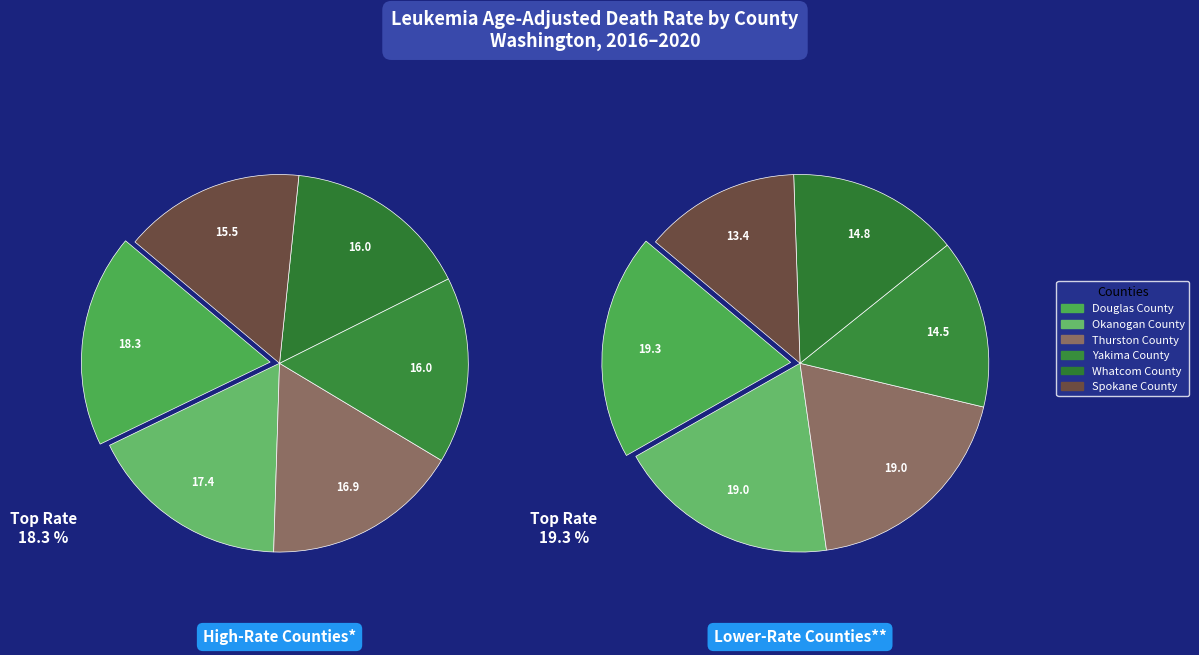

Is there any slice that represents more than half of the pie?

No